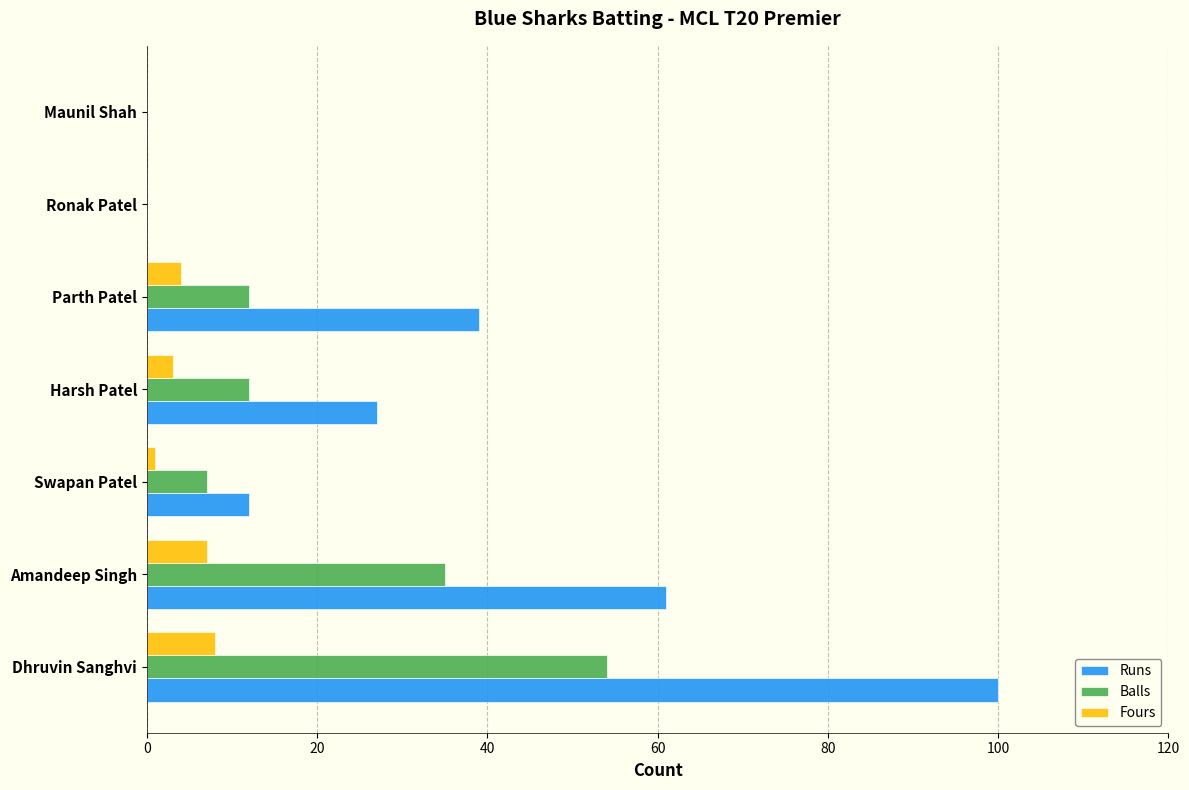

What is the sum of all Balls values?

120